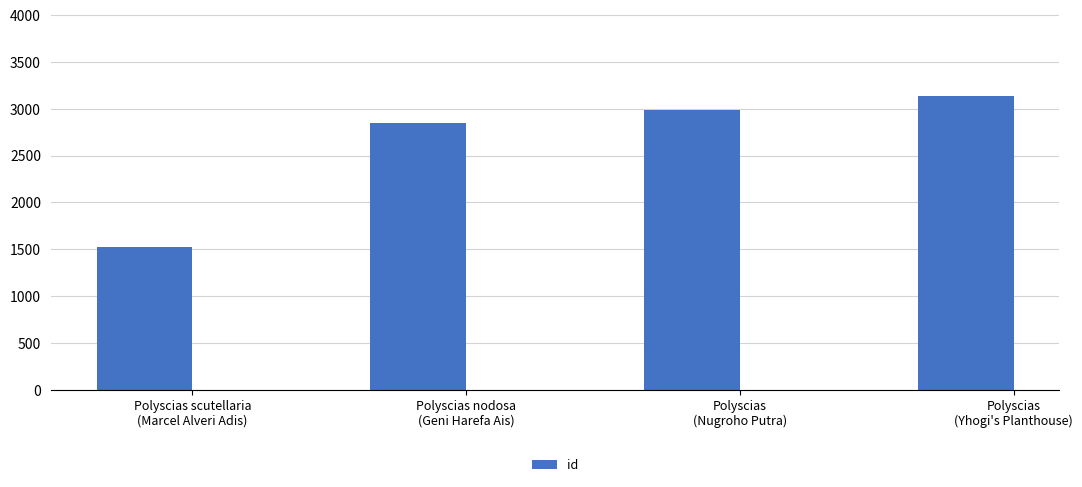

List the labels in order of value, smallest first.

Polyscias scutellaria
(Marcel Alveri Adis), Polyscias nodosa
(Geni Harefa Ais), Polyscias
(Nugroho Putra), Polyscias
(Yhogi's Planthouse)